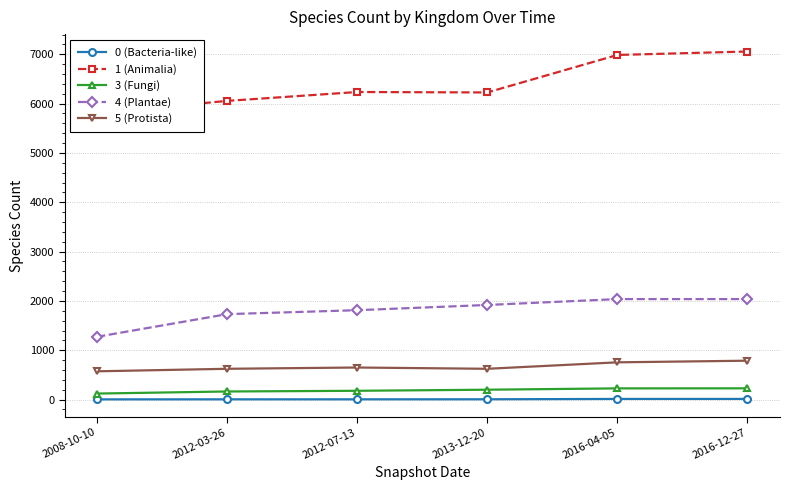

Between 2008-10-10 and 2016-04-05, which series saw the biggest shift?

1 (Animalia)